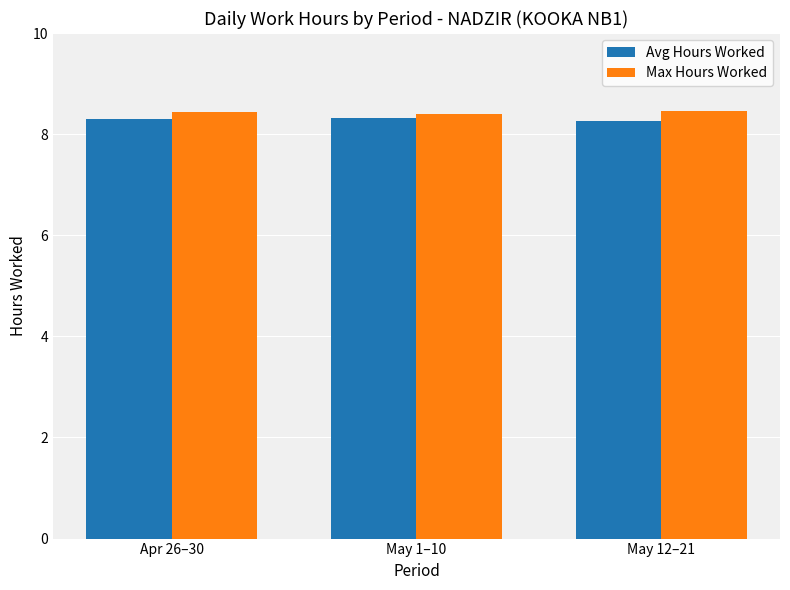

What is the total value across all series at Apr 26–30?

16.7